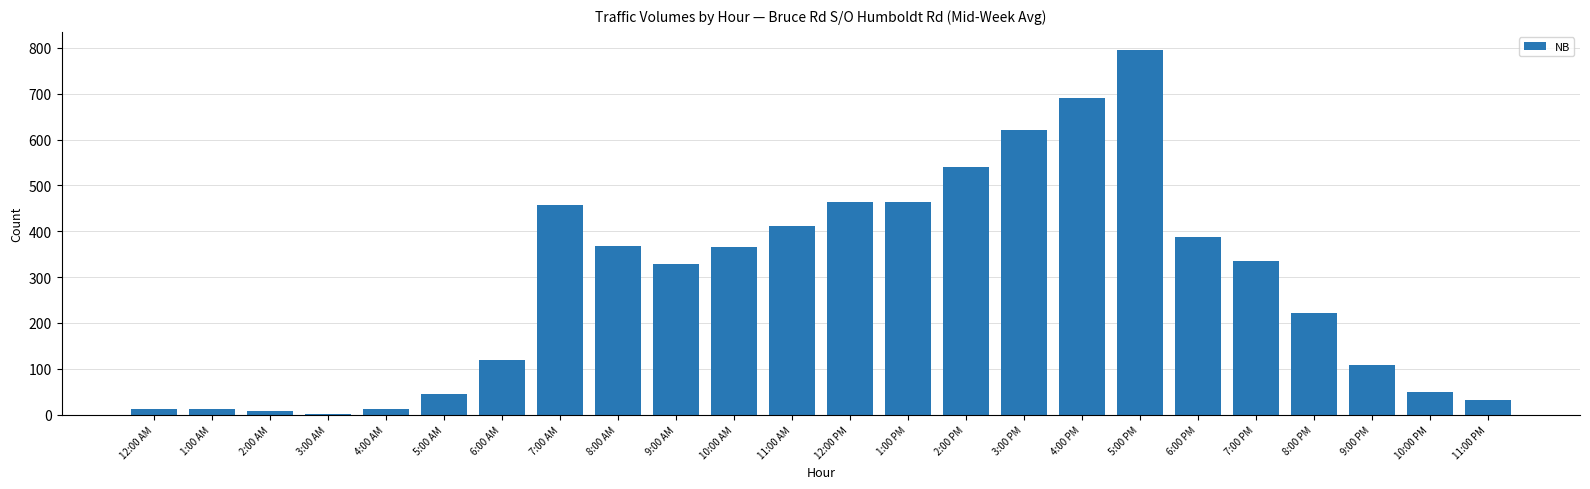

What is the sum of all values?

6850